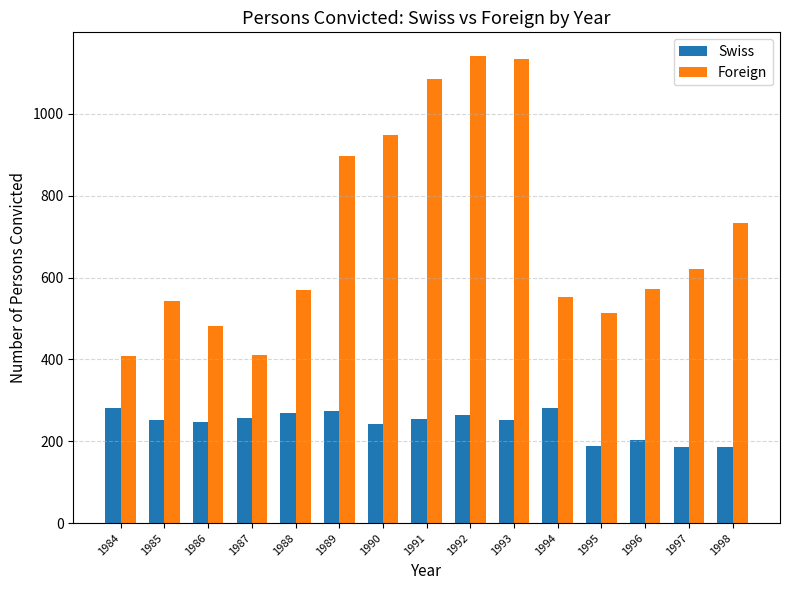

Which series changed the most between 1992 and 1998?

Foreign